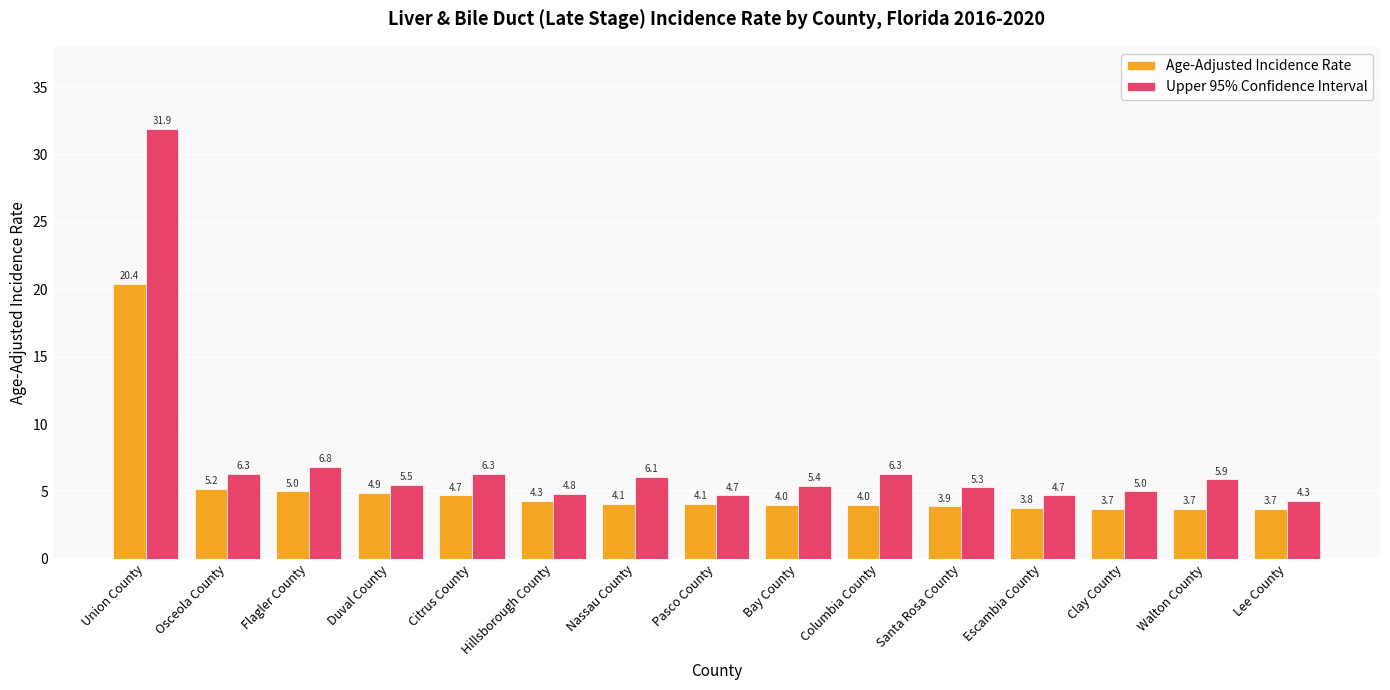

How many bars are there in each group?

2